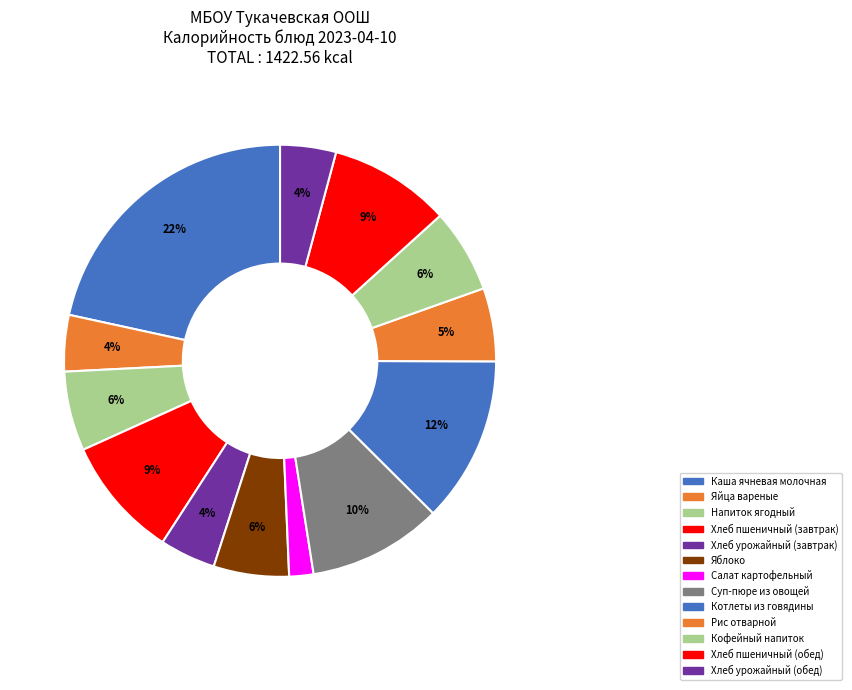

Does any single category account for the majority?

No